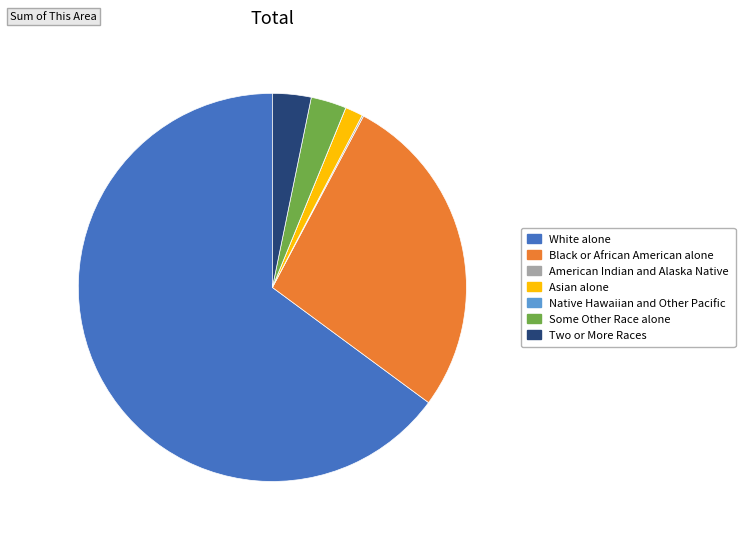

Which slice represents more than half of the pie?

White alone